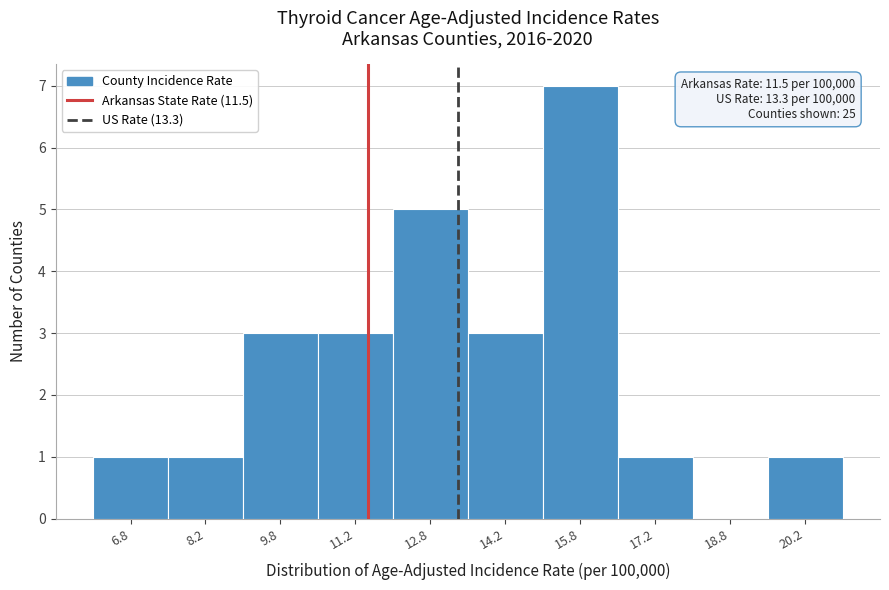

Over which range of the x-axis is the bar tallest?

15.0 to 16.5